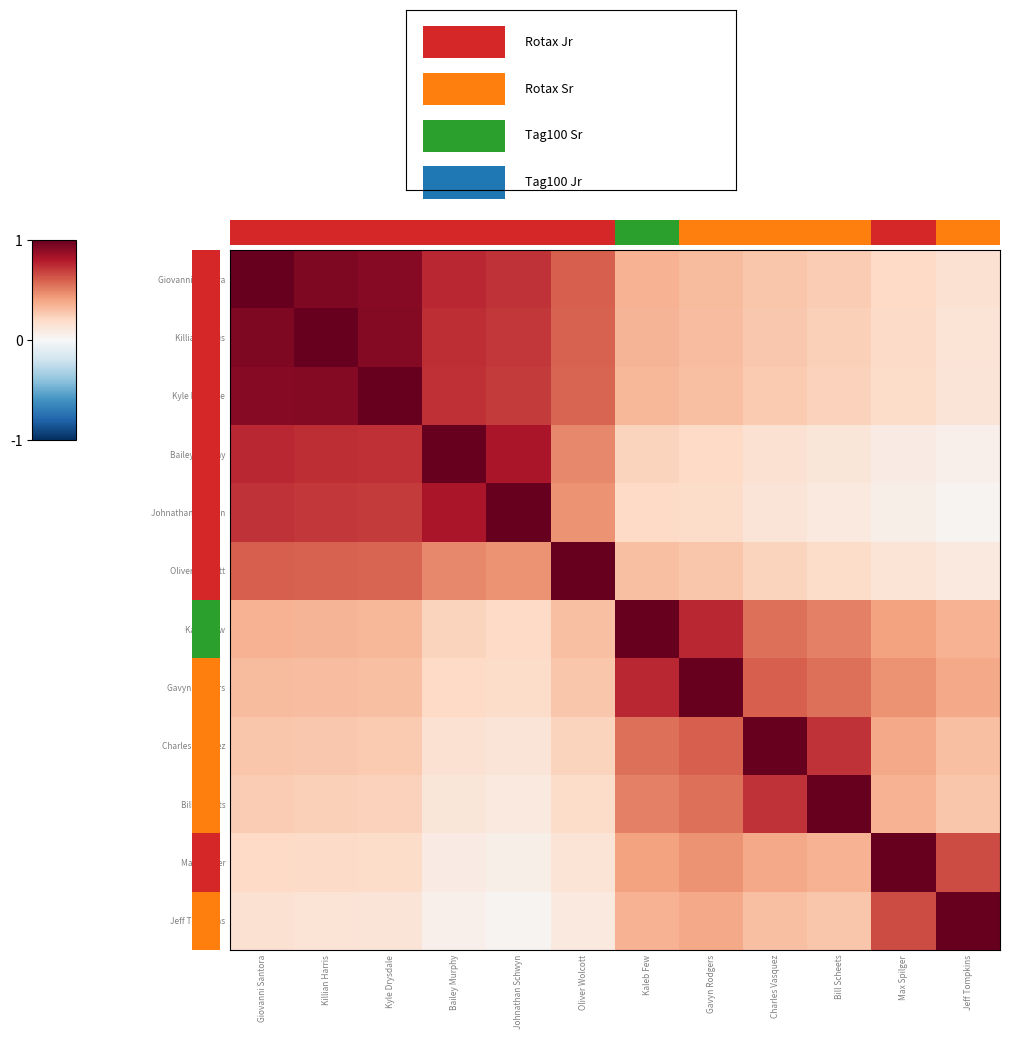

Rank the series by their maximum value, from lowest to highest.

Giovanni Santora, Killian Harris, Kyle Drysdale, Bailey Murphy, Johnathan Schwyn, Oliver Wolcott, Kaleb Few, Gavyn Rodgers, Charles Vasquez, Bill Scheets, Max Spilger, Jeff Tompkins